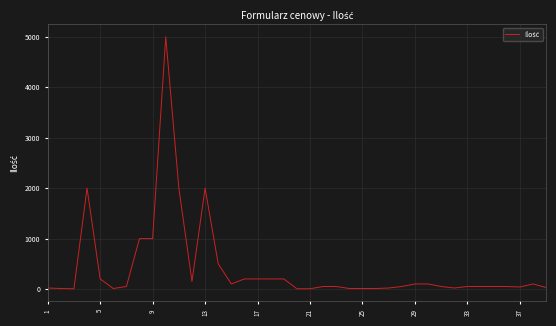

What is the difference between the second highest and second lowest values?

1995